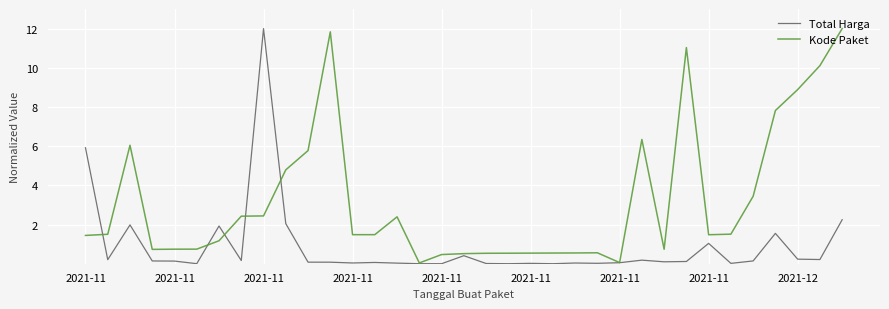

What is the maximum value shown in the chart?

12.0